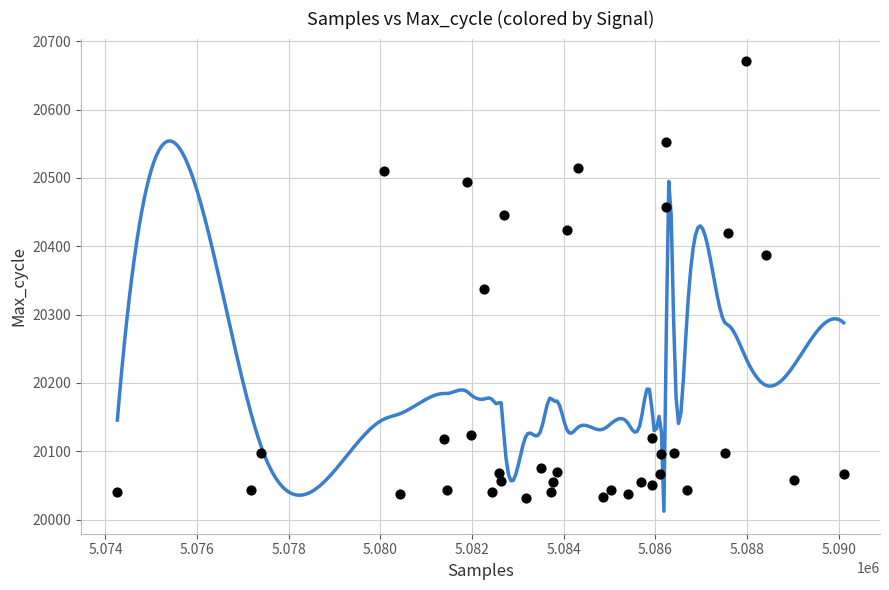

What is the range of X values (max minus min)?

15849